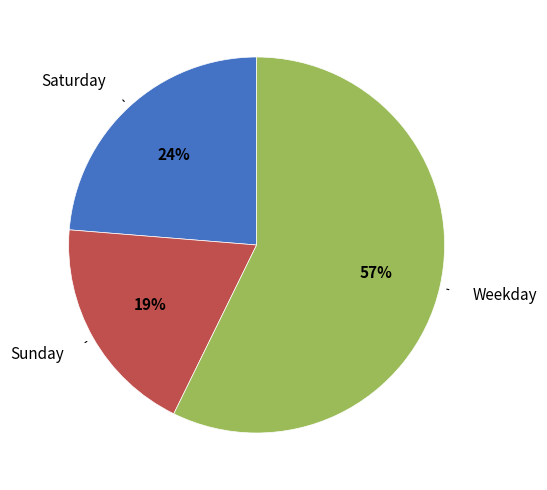

Is Weekday the majority of the pie?

Yes